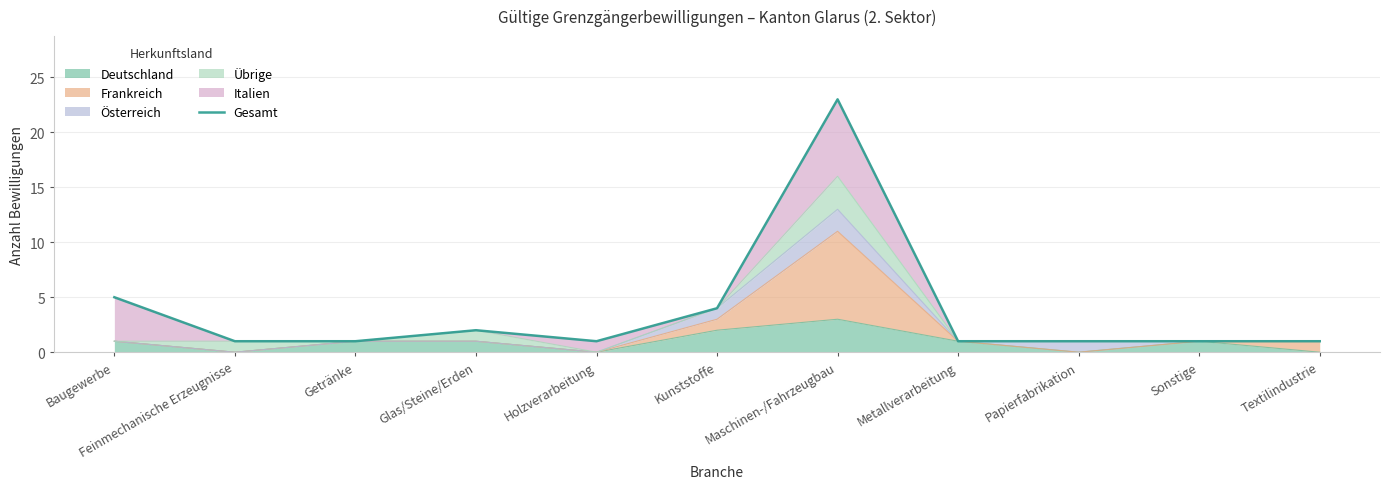

The value at Textilindustrie is 1. True or false?

False